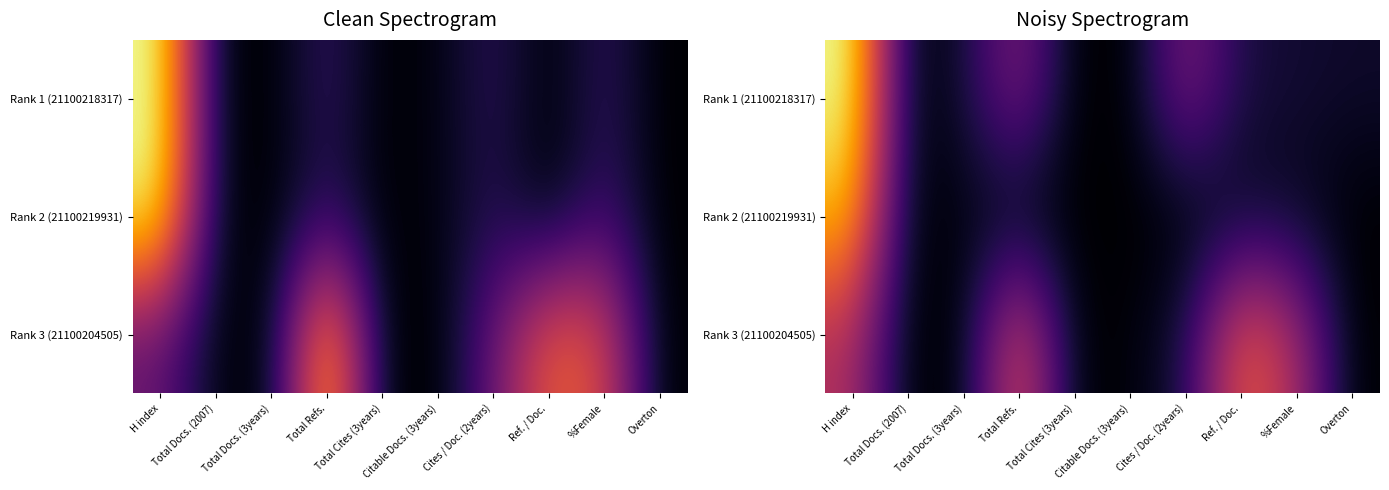

True or false: Rank 1 (21100218317) has a value of 41.5 at Total Refs..

True